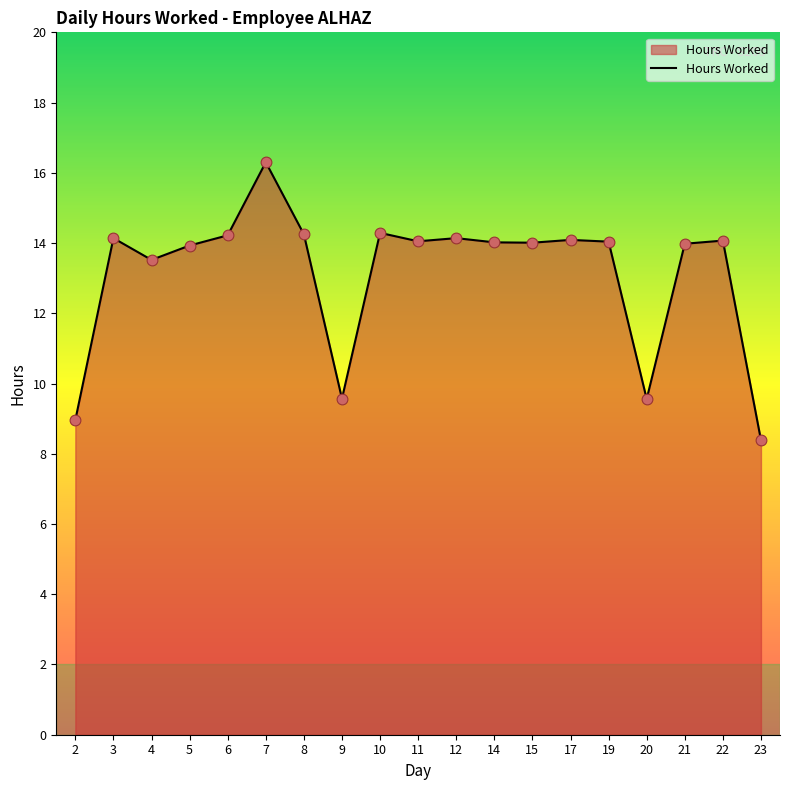

What is the ratio of the value at 3 to the value at 20?

1.5